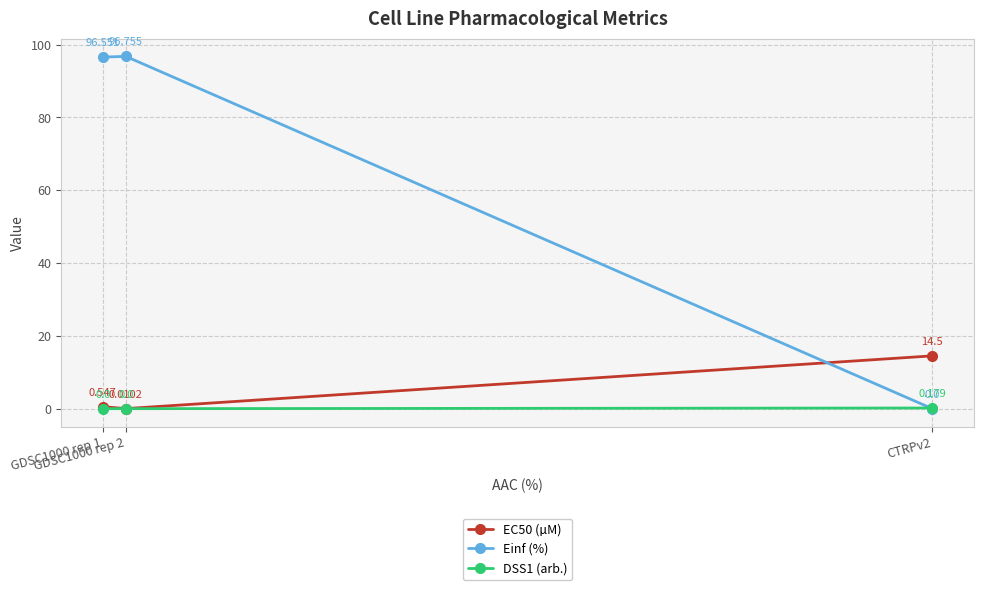

What is the value of the Einf (%) point at the 2nd from the left?

96.8